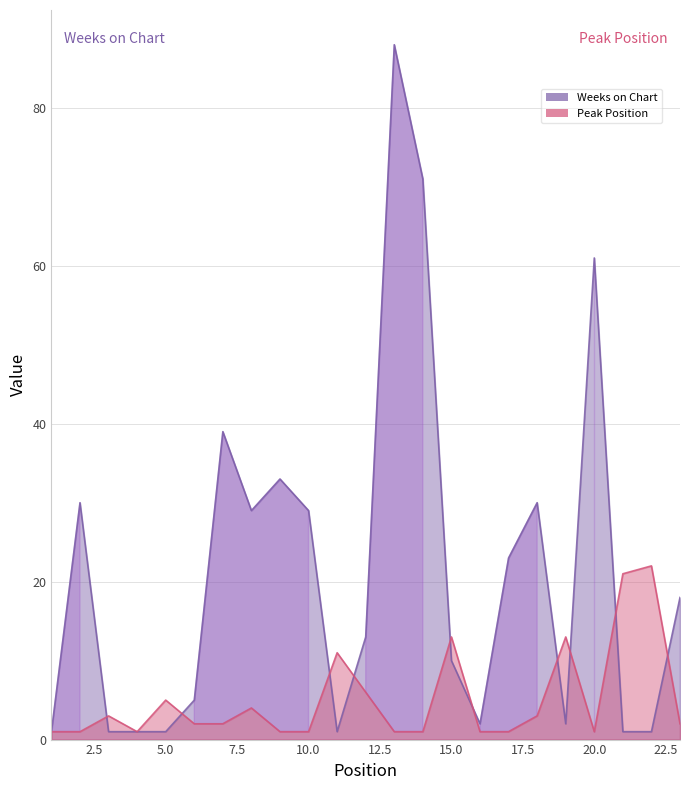

Reading right to left, list all the values displayed in this chart.

Weeks on Chart: 23=18	22=1	21=1	20=61	19=2	18=30	17=23	16=2	15=10	14=71	13=88	12=13	11=1	10=29	9=33	8=29	7=39	6=5	5=1	4=1	3=1	2=30	1=1
Peak Position: 23=2	22=22	21=21	20=1	19=13	18=3	17=1	16=1	15=13	14=1	13=1	12=6	11=11	10=1	9=1	8=4	7=2	6=2	5=5	4=1	3=3	2=1	1=1